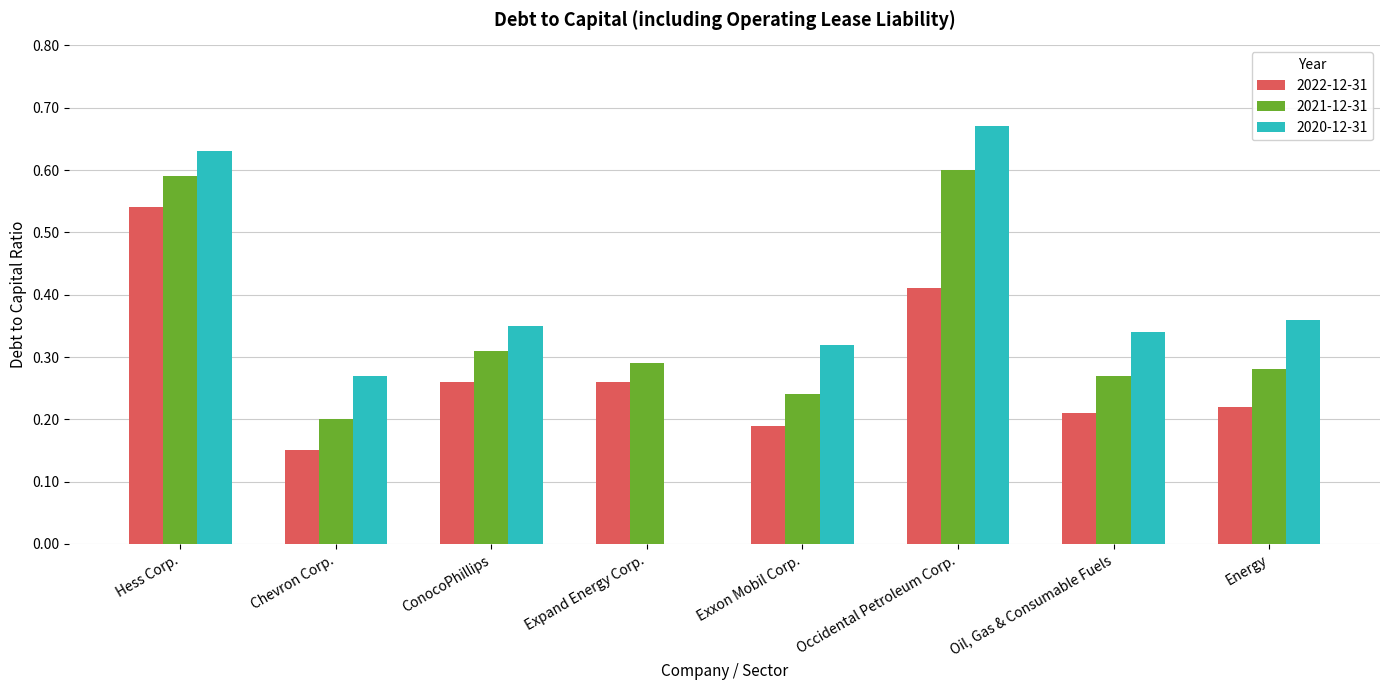

Which category has the highest value in the 2022-12-31 series?

Hess Corp.